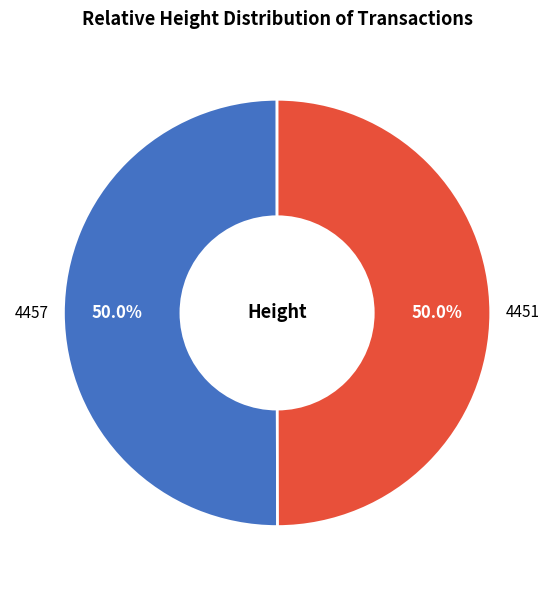

Is the sum of 4457 and 4451 greater than half?

Yes